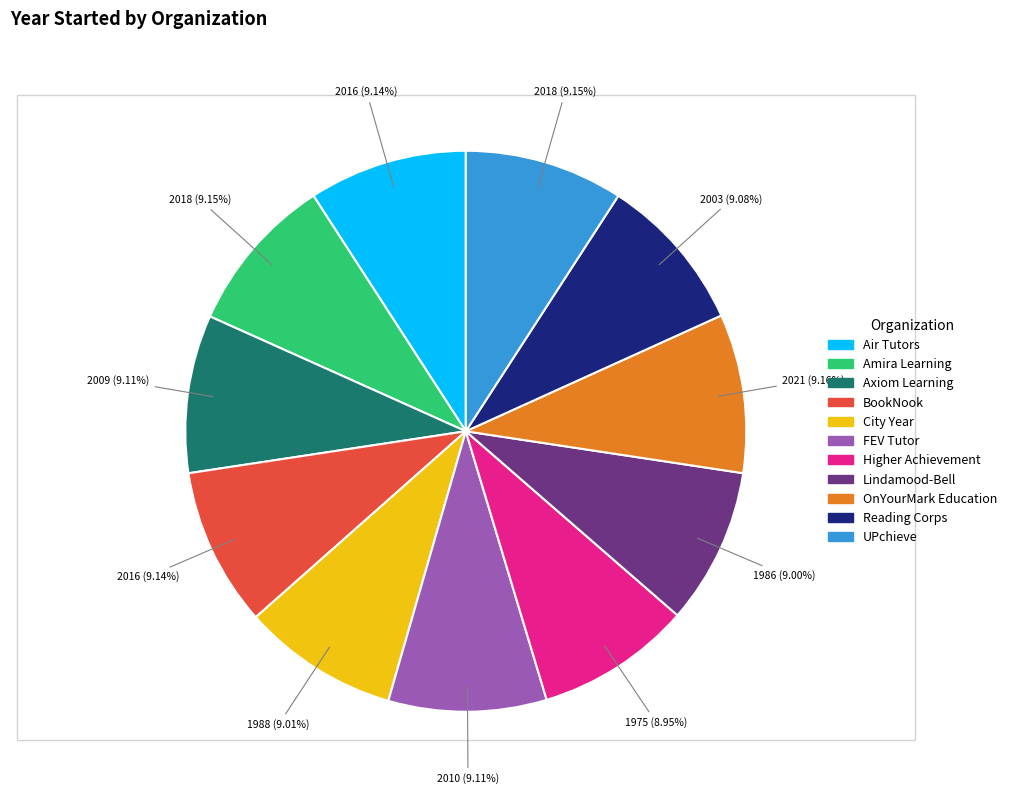

Is the sum of City Year and UPchieve greater than half?

No